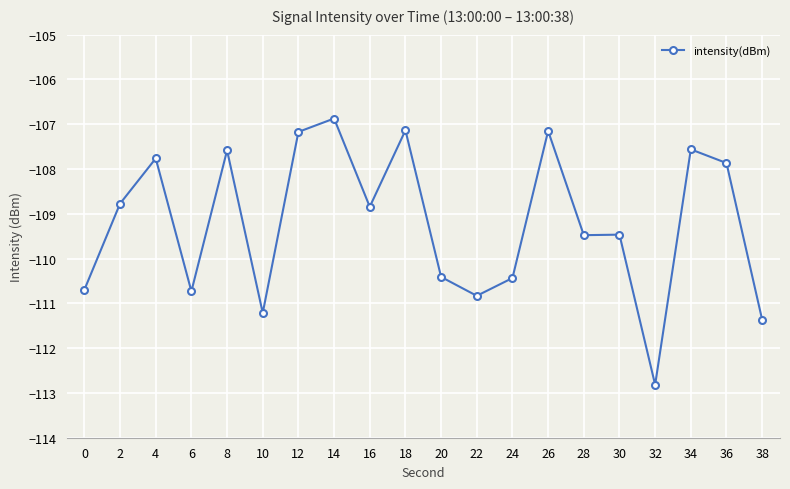

Where is the first local minimum?

6